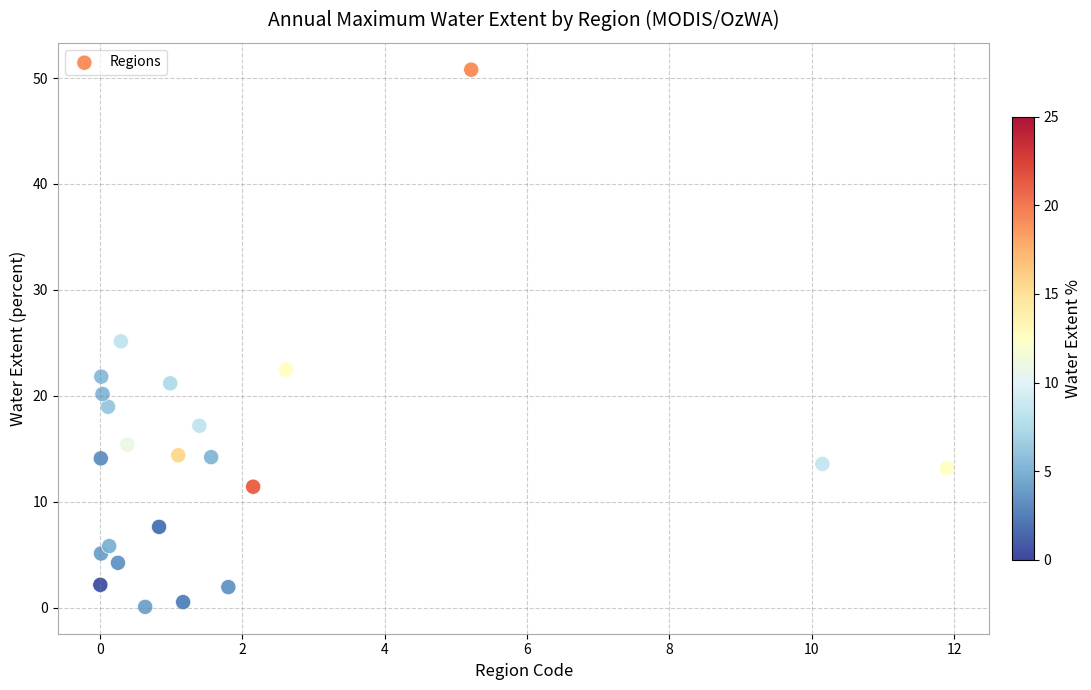

What is the range of Y values (max minus min)?

50.7